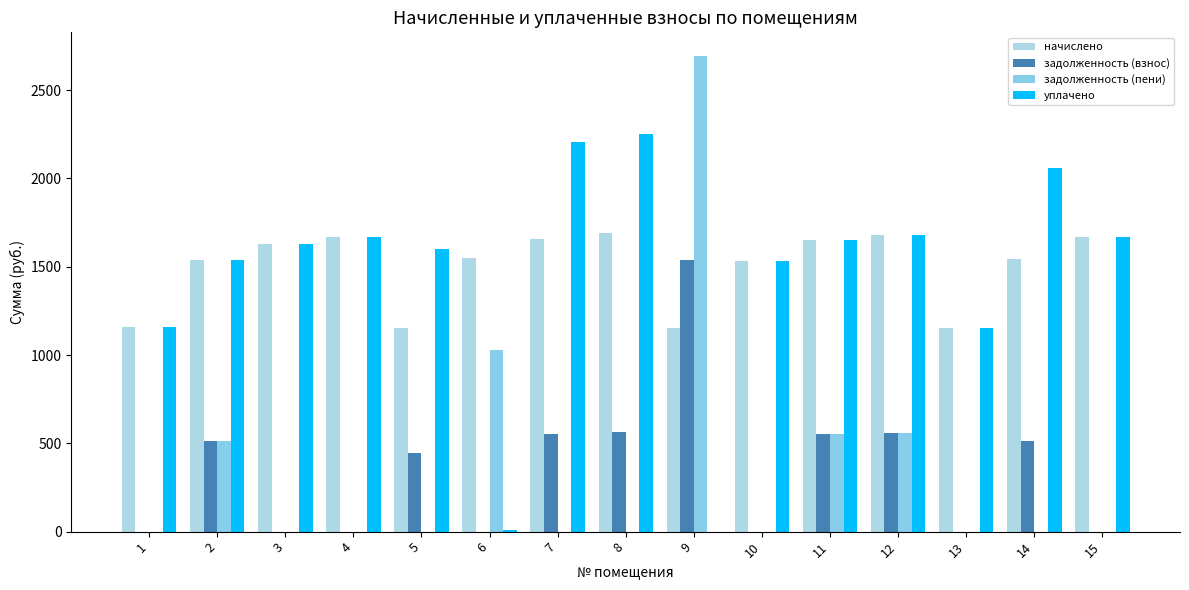

Reading right to left, extract all data points from this chart.

начислено: 15=1670.2	14=1544.8	13=1150.3	12=1677.6	11=1651.8	10=1530.1	9=1154.0	8=1688.6	7=1655.5	6=1548.5	5=1154.0	4=1670.2	3=1629.7	2=1537.5	1=1157.7
задолженность (взнос): 15=0.0	14=515.0	13=0.0	12=559.2	11=550.6	10=0.0	9=1538.7	8=562.9	7=551.8	6=0.0	5=444.5	4=0.0	3=0.0	2=512.5	1=0.0
задолженность (пени): 15=0.0	14=0.0	13=0.0	12=559.2	11=550.6	10=0.0	9=2692.8	8=0.0	7=0.0	6=1025.8	5=0.0	4=0.0	3=0.0	2=512.5	1=0.0
уплачено: 15=1670.2	14=2059.8	13=1150.3	12=1677.6	11=1651.8	10=1530.1	9=0.0	8=2251.5	7=2207.3	6=6.5	5=1598.6	4=1670.2	3=1629.7	2=1537.5	1=1157.7